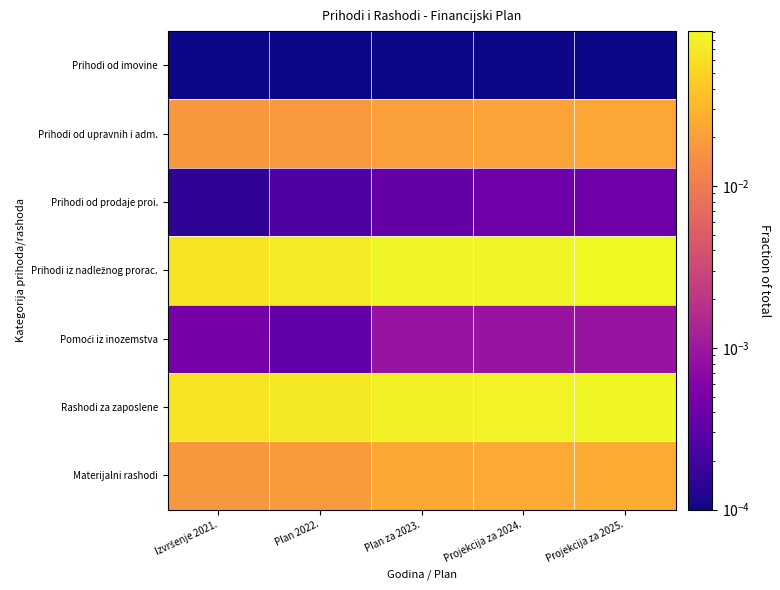

What is the total value across all series at Plan za 2023.?

0.2